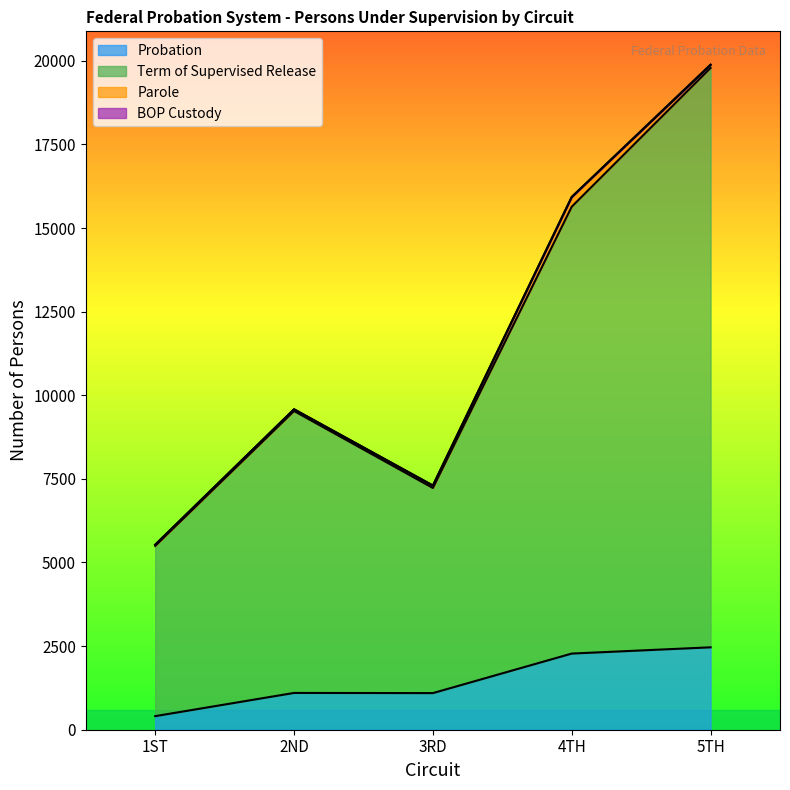

What is the label of the 3rd point from the right?

3RD